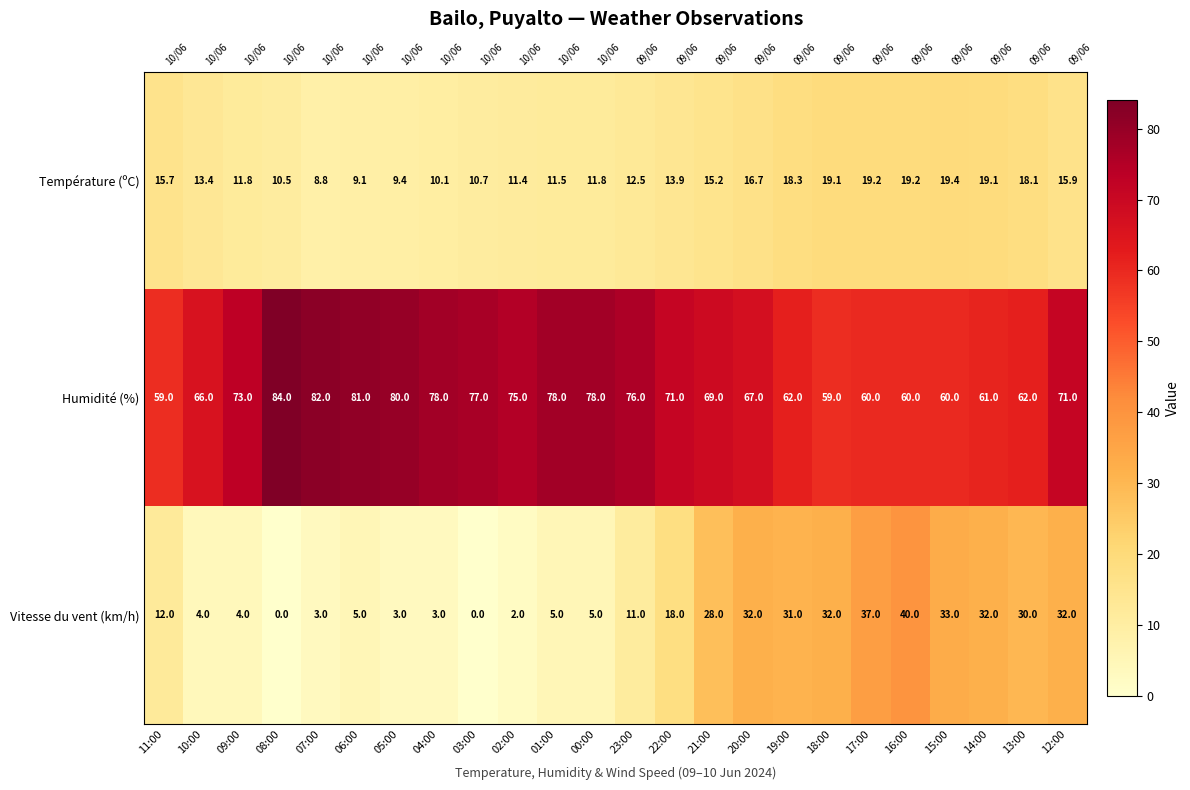

At which category does the chart reach its minimum across all series?

08:00